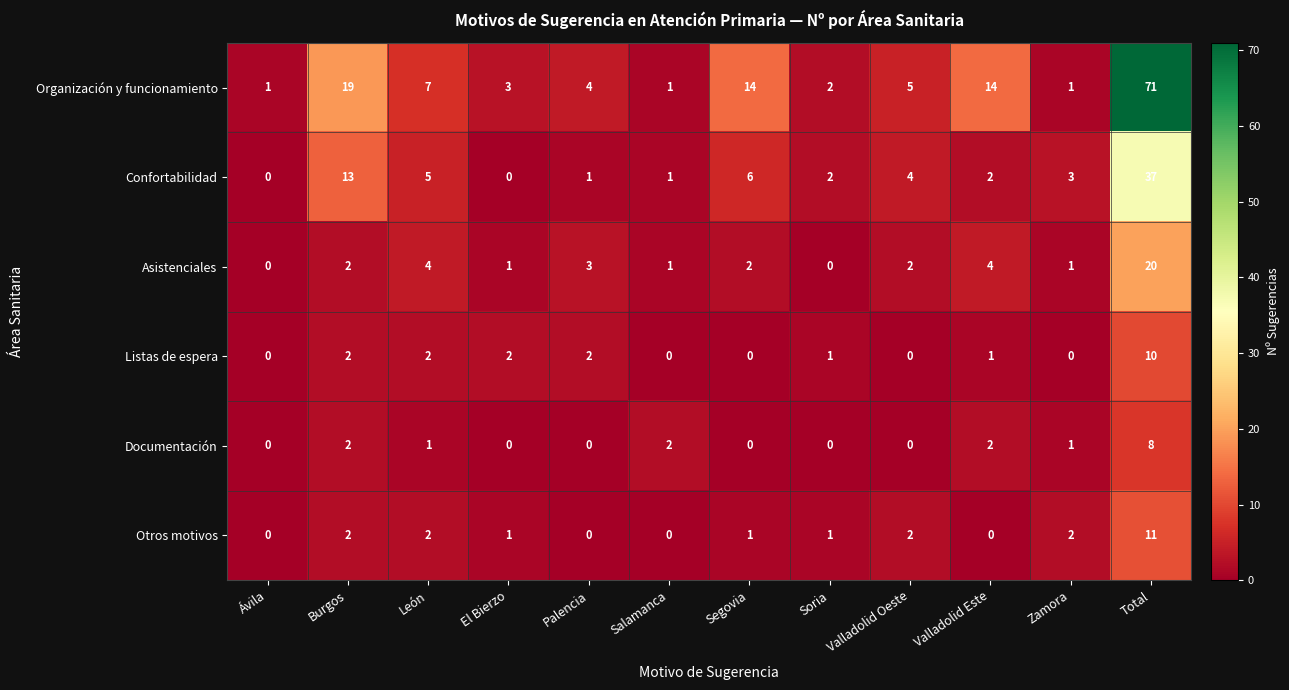

What is the difference between the highest and lowest values at Total?

63